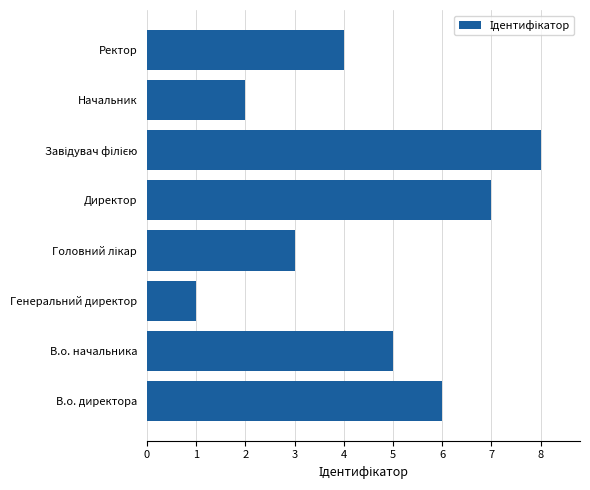

Are the bars grouped side by side (vs. stacked)?

No